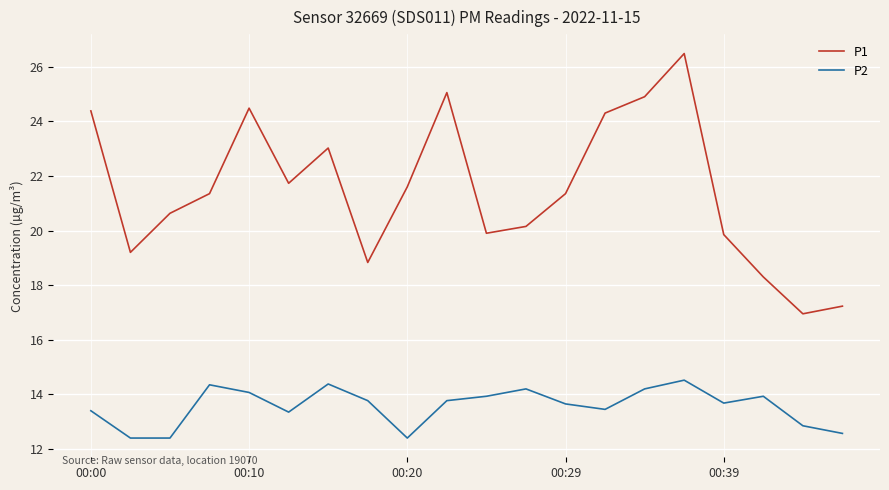

Rank the series by their average value, from highest to lowest.

P1, P2